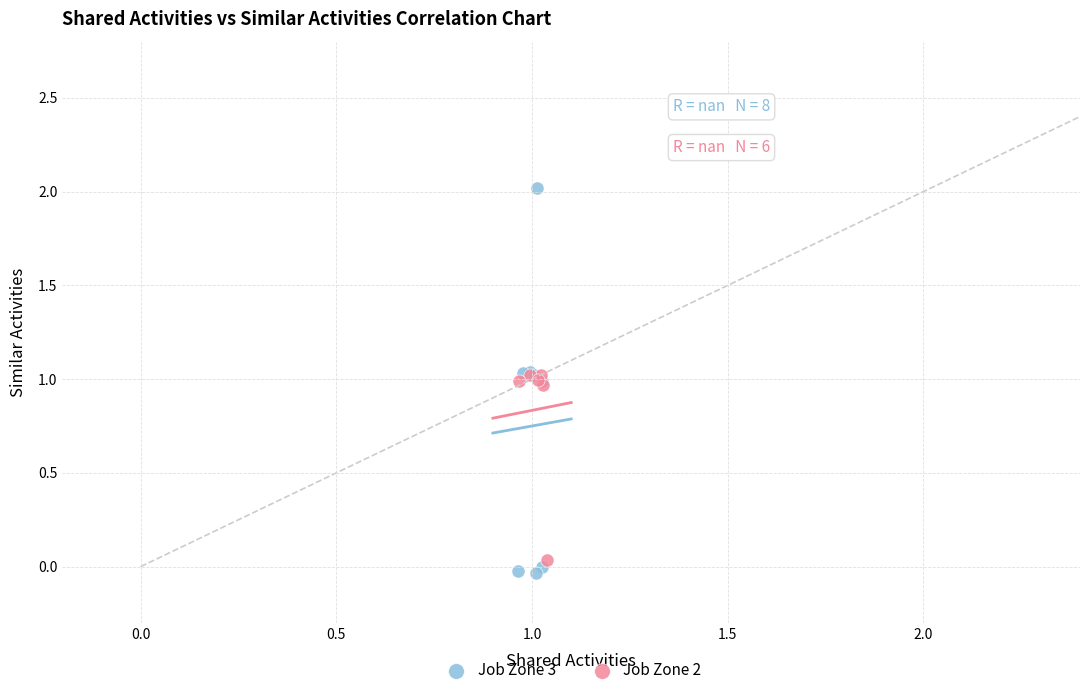

Which series contains the highest Y value?

Job Zone 3